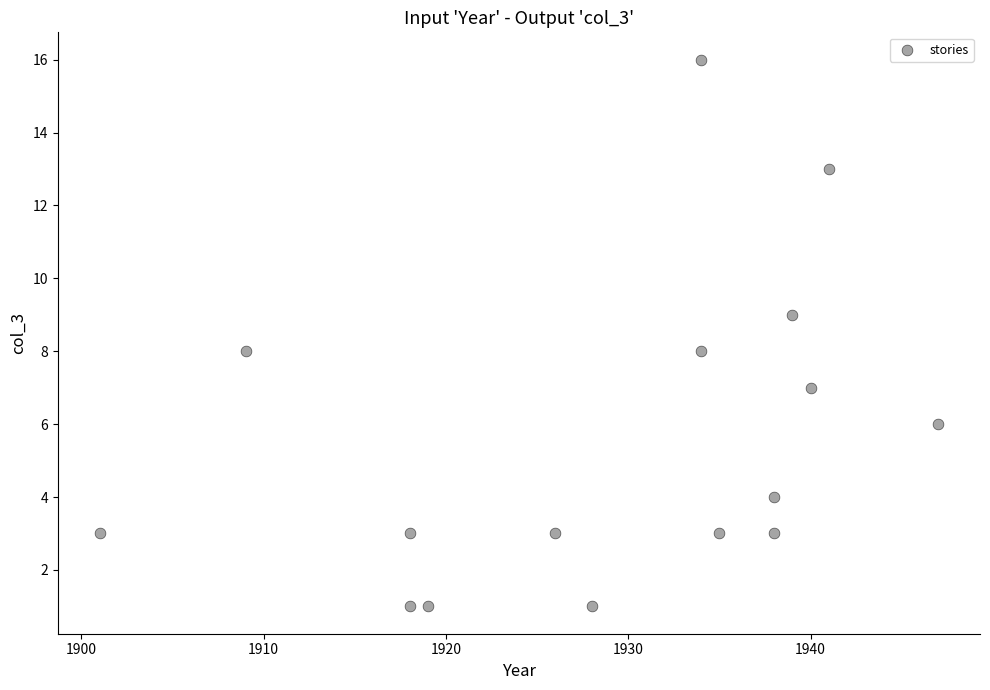

What is the range of Y values (max minus min)?

15